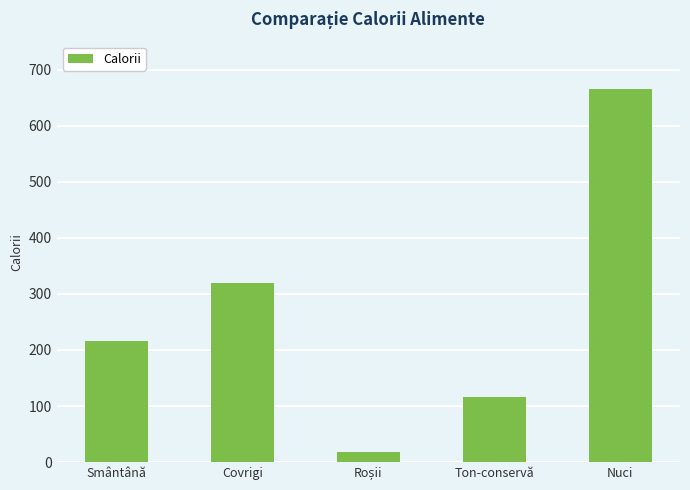

How many distinct data groups are displayed?

1